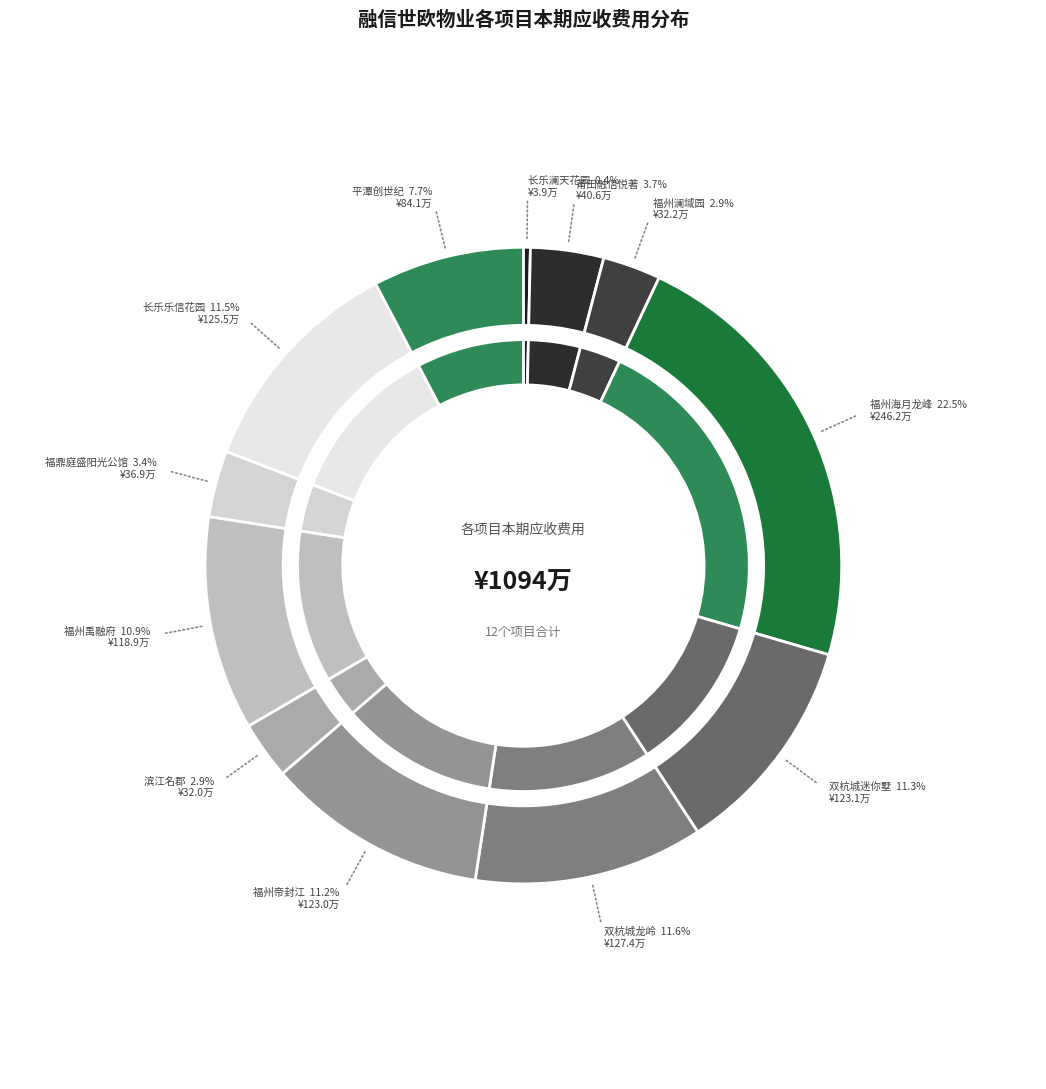

Does 长乐澜天花园 represent more than half of the total?

No